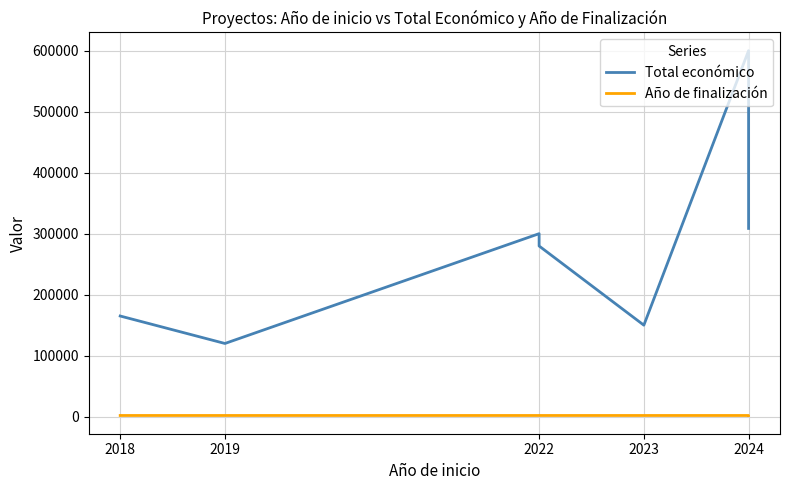

What is the average value of the Total económico series?

274702